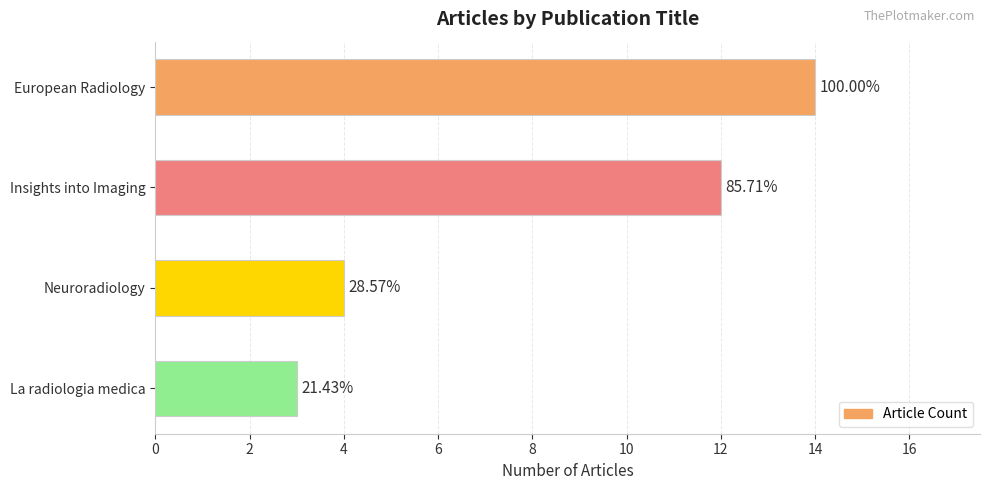

How many bars are there in total?

4